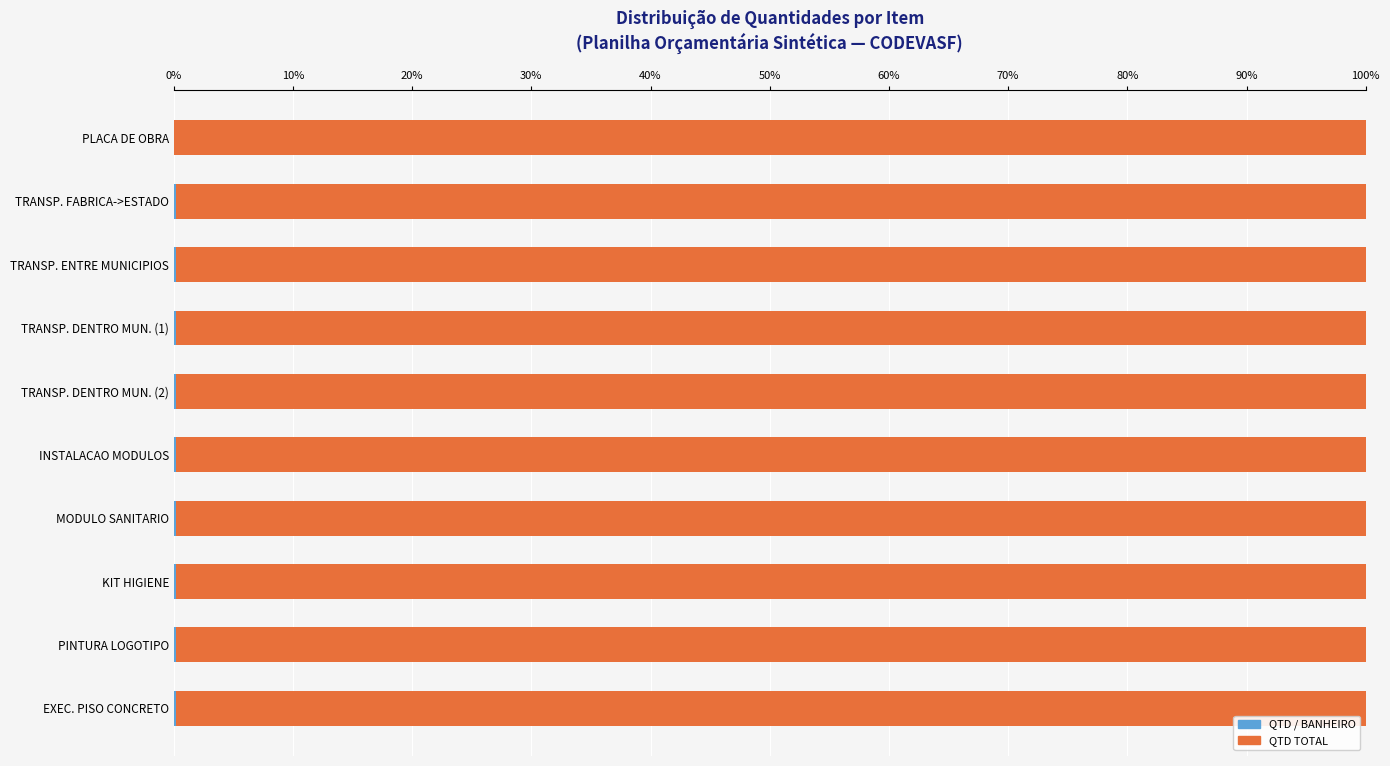

Rank the series by their average value, from highest to lowest.

QTD TOTAL, QTD / BANHEIRO